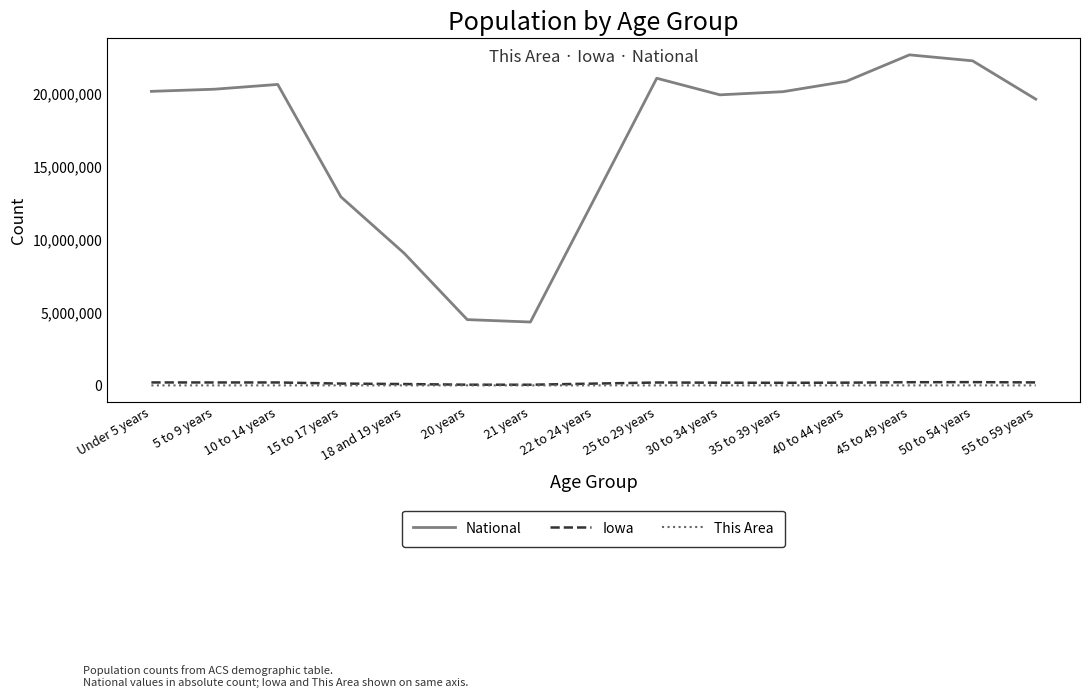

Which series has the widest spread of values?

National